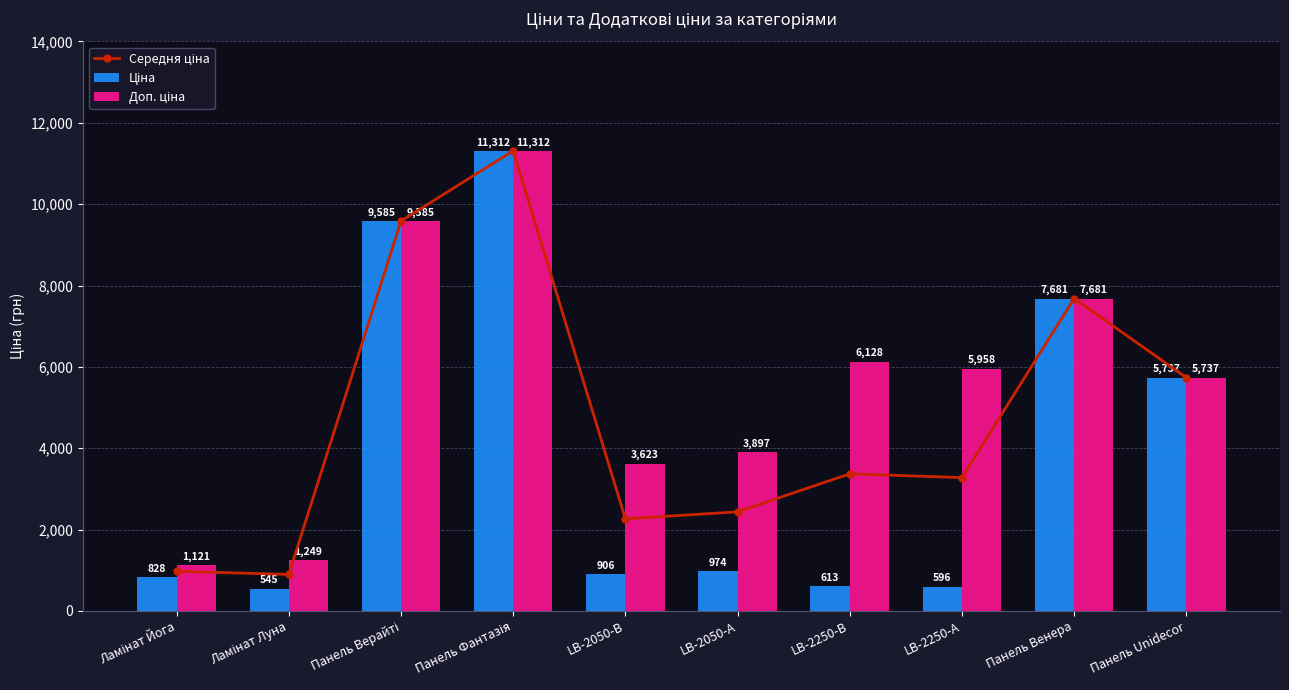

At which label does Доп. ціна first exceed 5957?

Панель Верайті